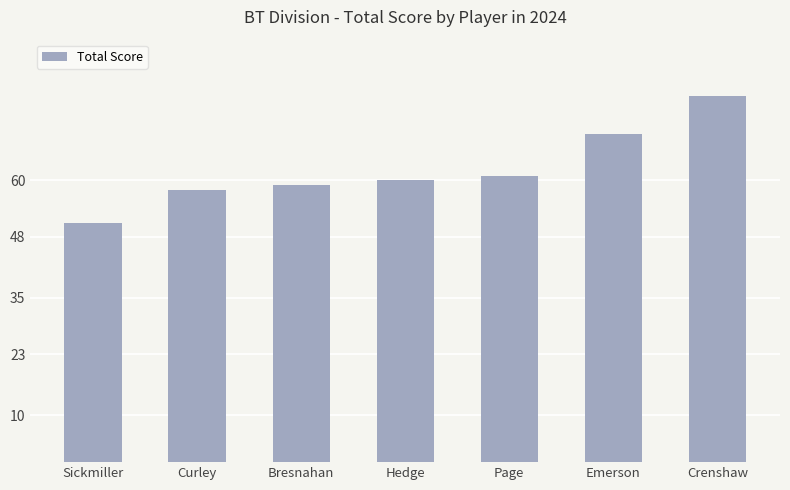

Reading left to right, extract all data points from this chart.

Sickmiller=51	Curley=58	Bresnahan=59	Hedge=60	Page=61	Emerson=70	Crenshaw=78